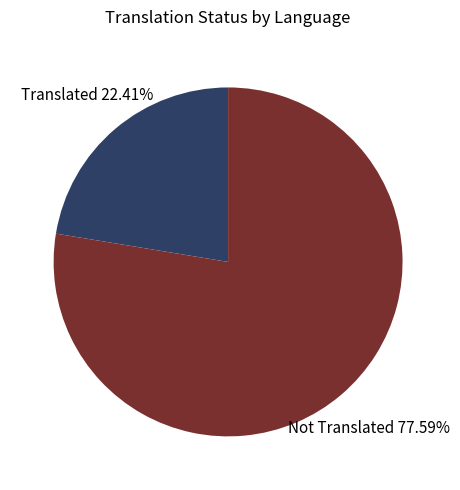

Does any single category account for the majority?

Yes